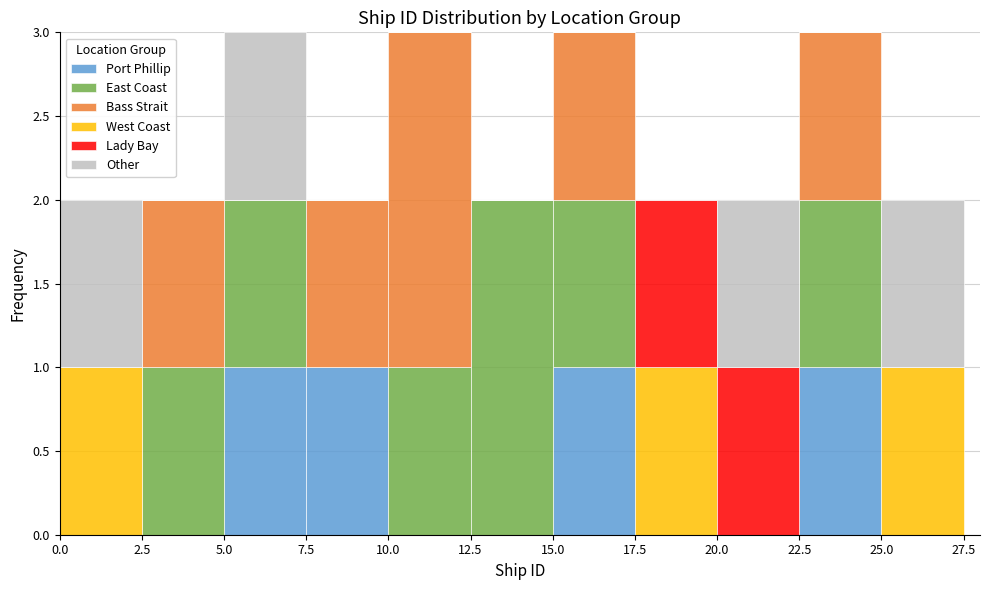

What is the total height of the stacked bar covering 10.0 to 12.5 on the x-axis? The values are not printed on the chart, so give them approximately, as read against the axis.

3